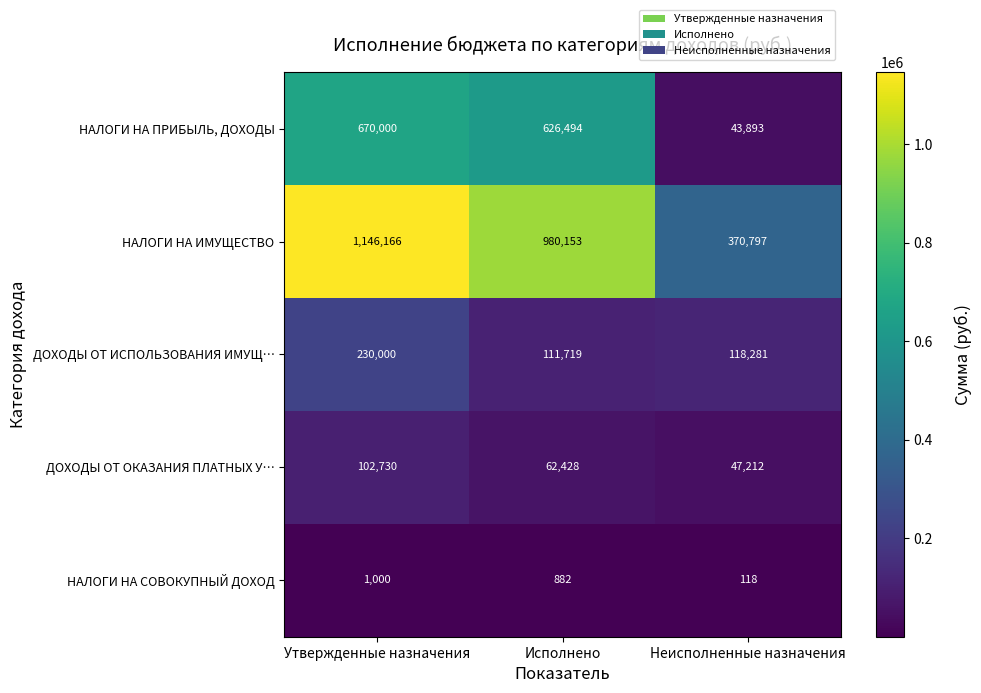

Rank the series by their maximum value, from lowest to highest.

НАЛОГИ НА СОВОКУПНЫЙ ДОХОД, ДОХОДЫ ОТ ОКАЗАНИЯ ПЛАТНЫХ У…, ДОХОДЫ ОТ ИСПОЛЬЗОВАНИЯ ИМУЩ…, НАЛОГИ НА ПРИБЫЛЬ, ДОХОДЫ, НАЛОГИ НА ИМУЩЕСТВО